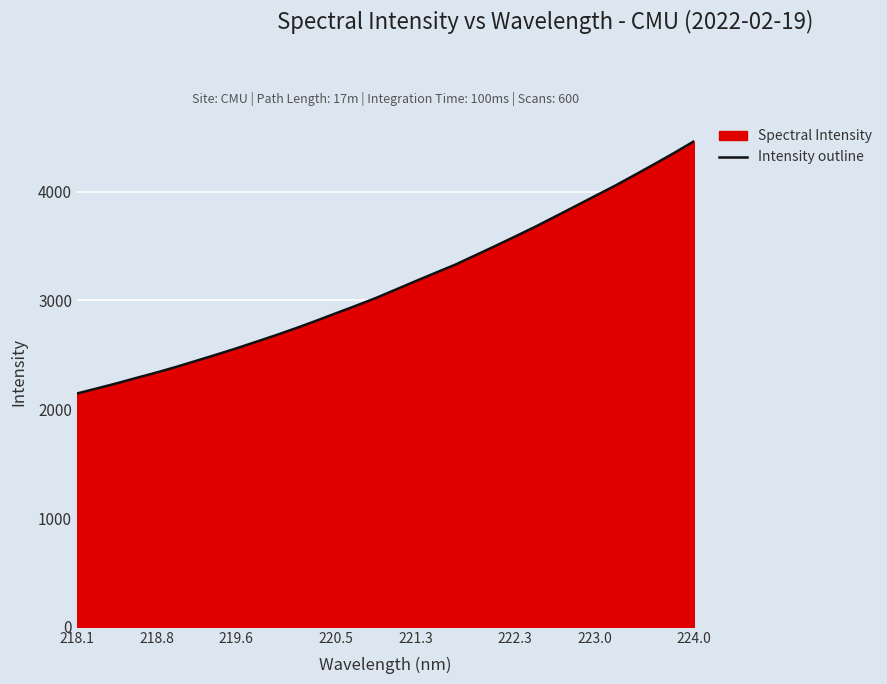

How many lines are shown in the chart?

1